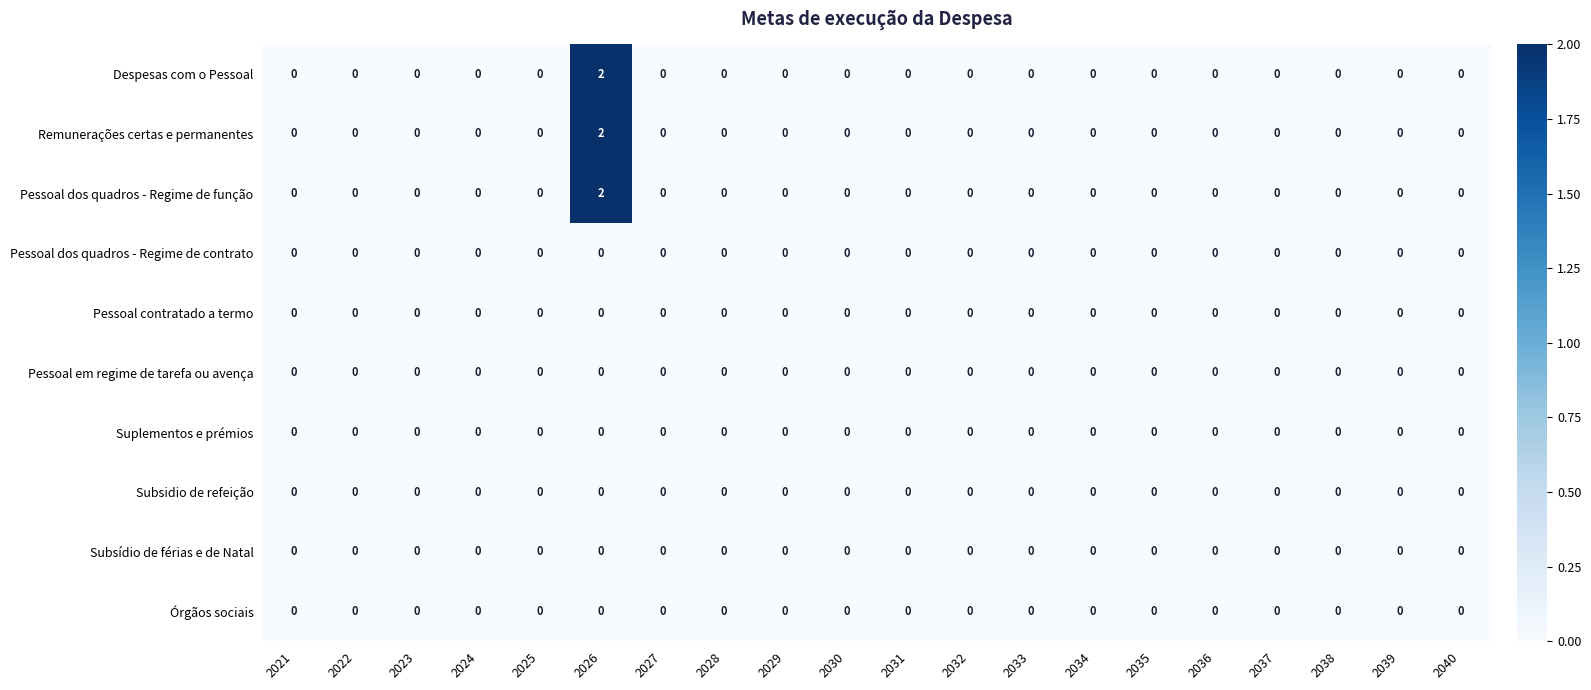

The Despesas com o Pessoal series shows -1 at 2021. True or false?

False